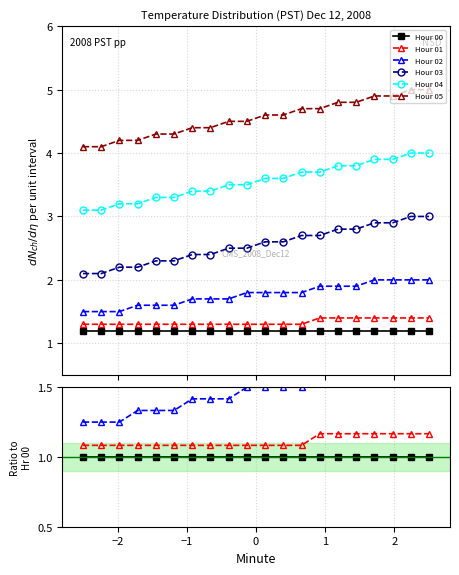

What are all the series names shown in the legend?

Hour 00, Hour 01, Hour 02, Hour 03, Hour 04, Hour 05